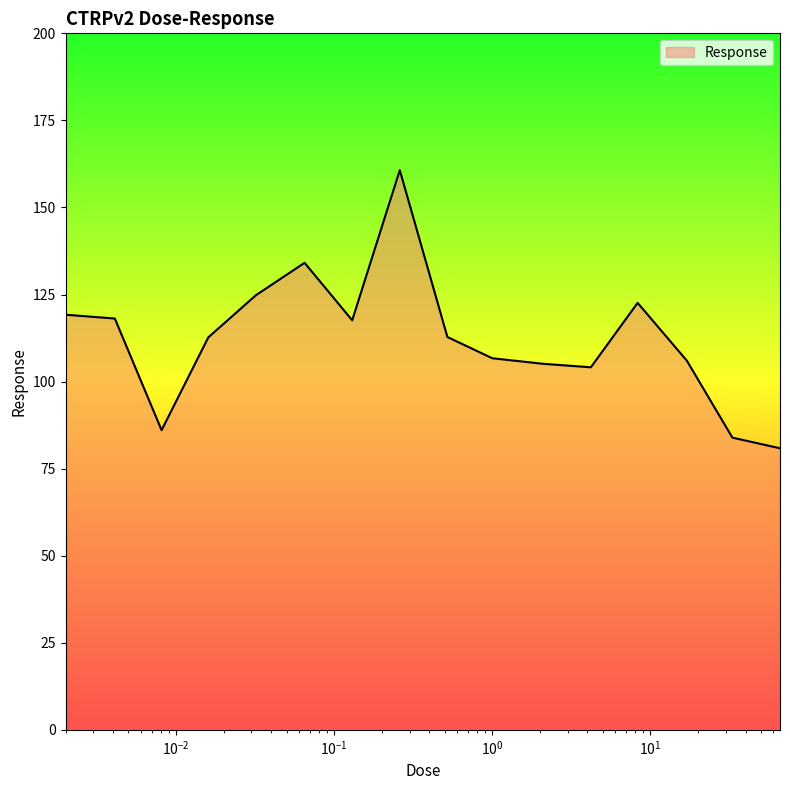

What is the maximum value shown in the chart?

160.7